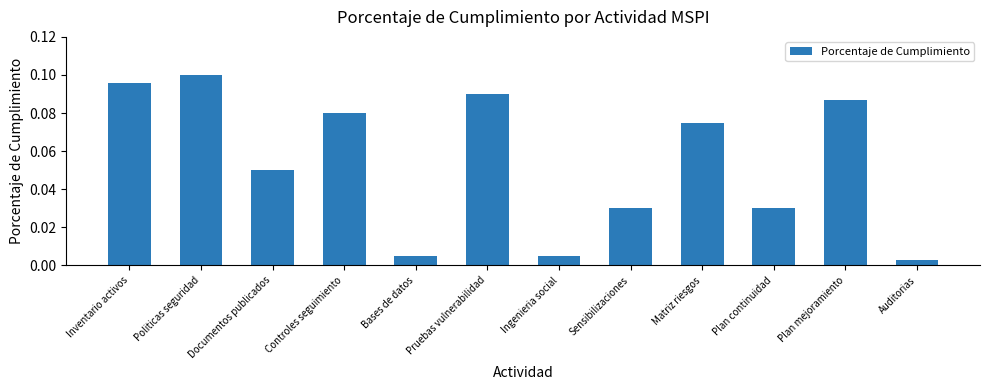

How many series are shown in this chart?

1